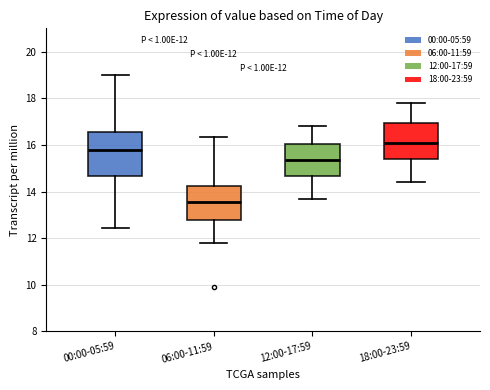

Which box has the highest median line?

18:00-23:59